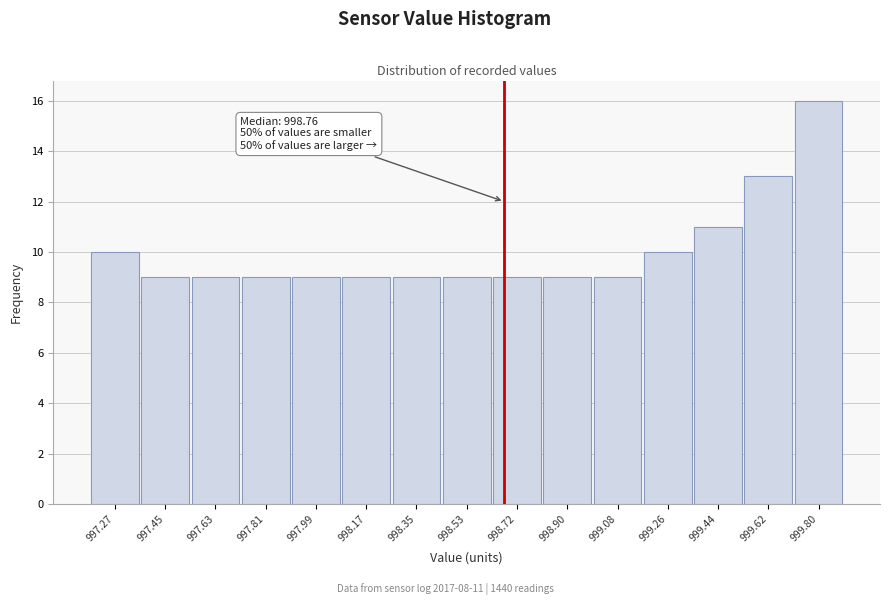

Reading left to right, list all the values displayed in this chart.

997.27=10	997.45=9	997.63=9	997.81=9	997.99=9	998.17=9	998.35=9	998.53=9	998.72=9	998.90=9	999.08=9	999.26=10	999.44=11	999.62=13	999.80=16